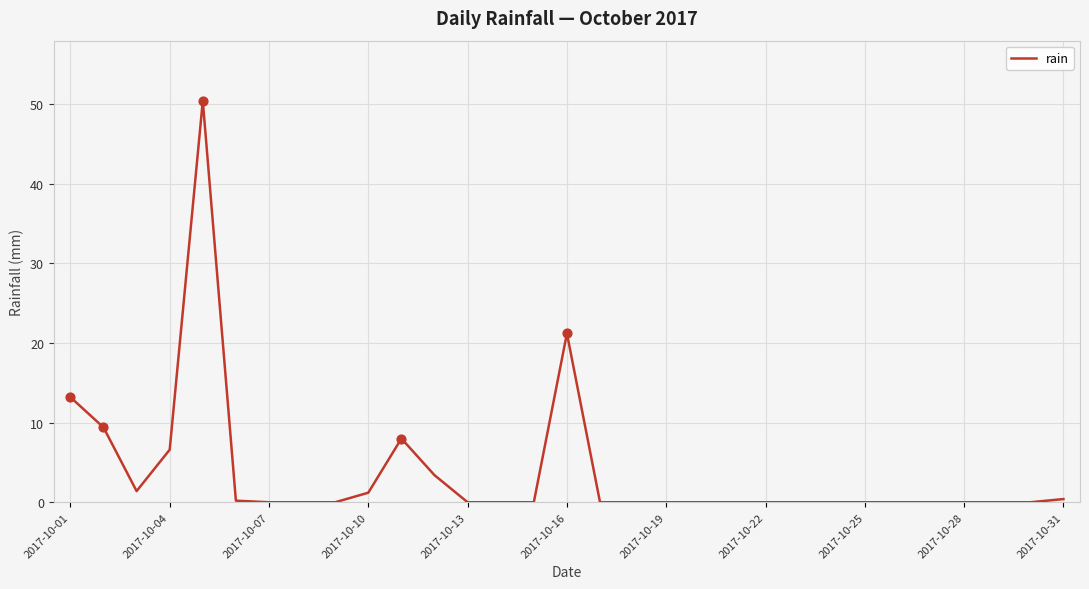

What is the difference between the maximum and minimum values?

50.4